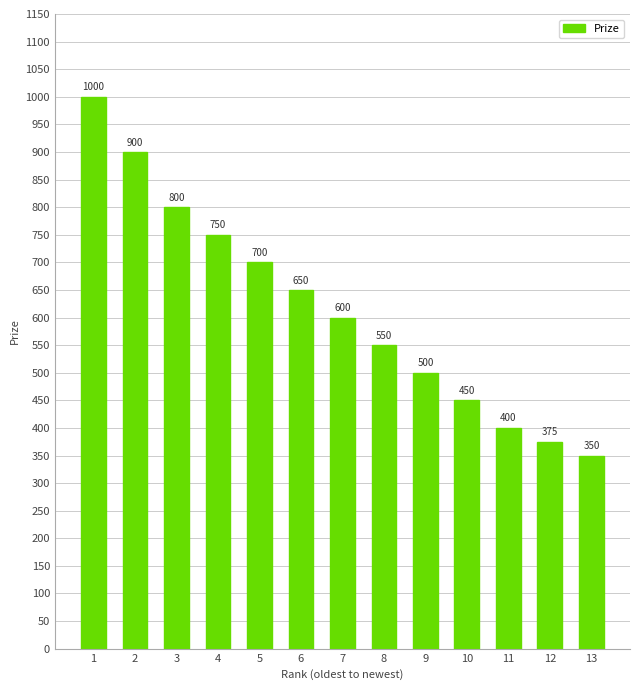

Reading left to right, extract all data points from this chart.

1000	900	800	750	700	650	600	550	500	450	400	375	350